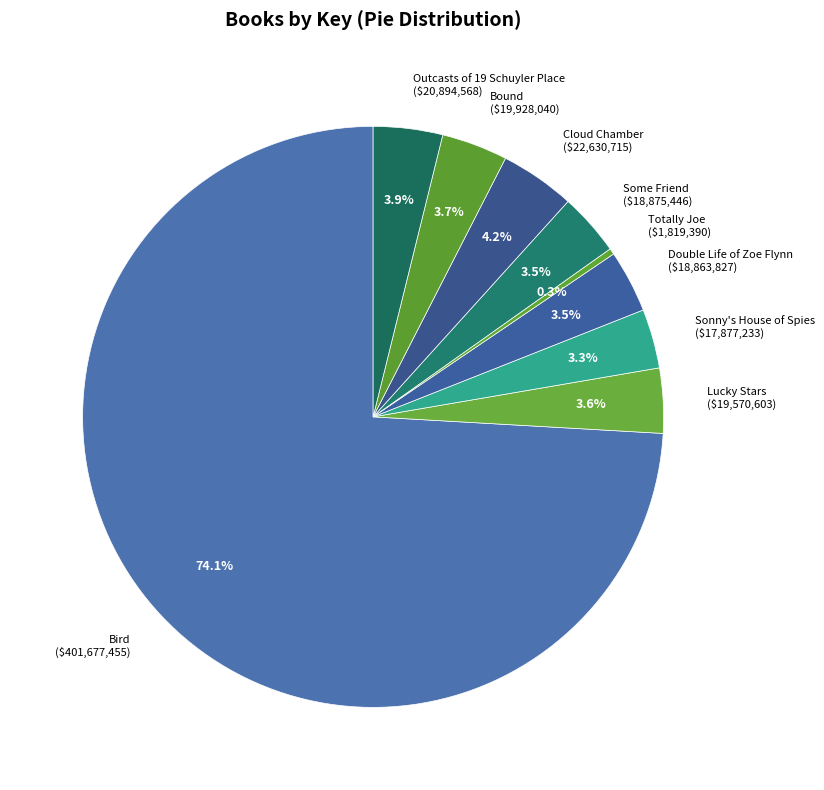

Count the number of slices in the pie.

9